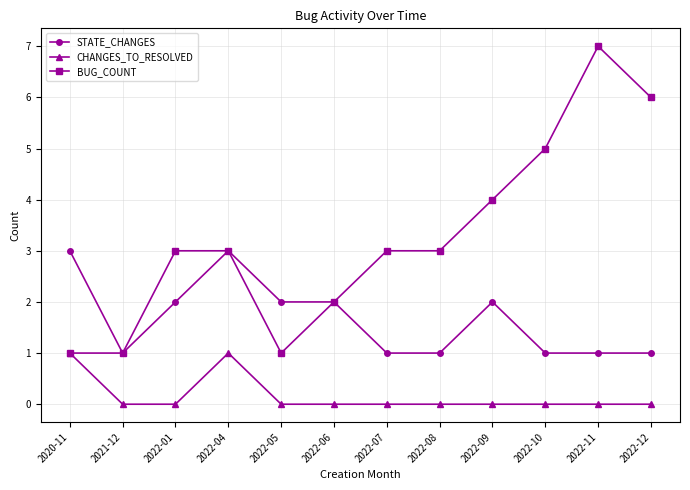

Rank the series by their average value, from highest to lowest.

BUG_COUNT, STATE_CHANGES, CHANGES_TO_RESOLVED